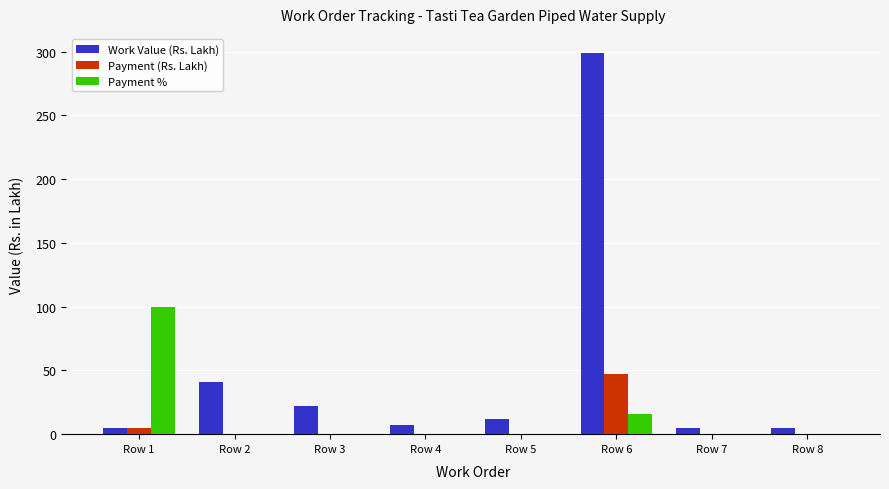

How many groups of bars are there?

8